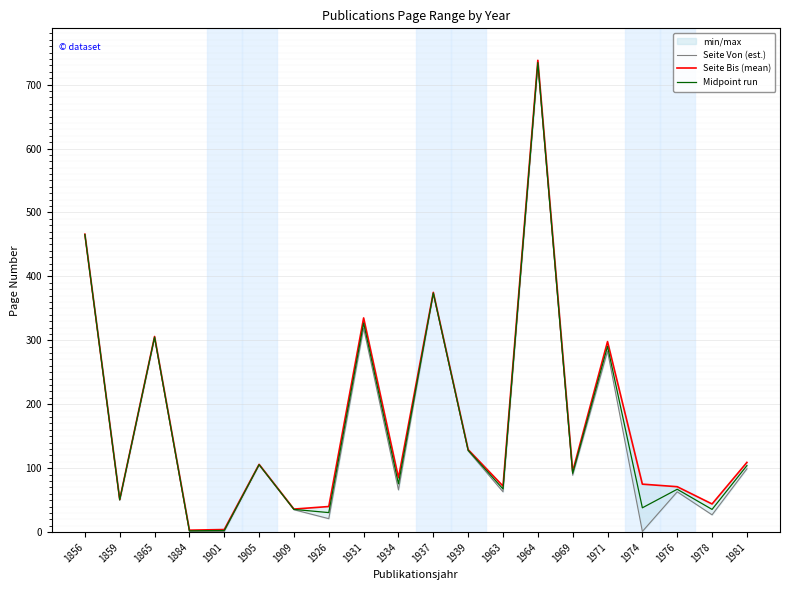

Is the value of Midpoint run at 1931 greater than the value of Seite Bis (mean) at 1971?

Yes